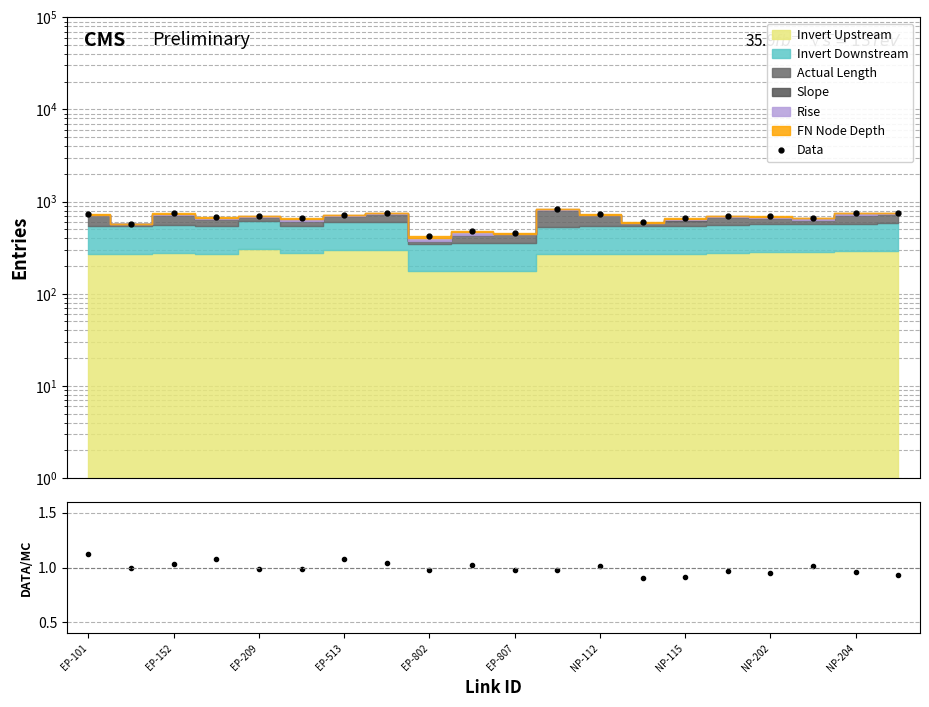

Reading right to left, list all the values displayed in this chart.

Data: 758.0	749.6	667.8	691.3	706.1	663.6	601.6	732.1	832.0	459.0	479.8	421.2	752.7	723.1	658.9	705.1	684.8	755.0	573.8	734.8
DATA/MC: 0.9	1.0	1.0	0.9	1.0	0.9	0.9	1.0	1.0	1.0	1.0	1.0	1.0	1.1	1.0	1.0	1.1	1.0	1.0	1.1